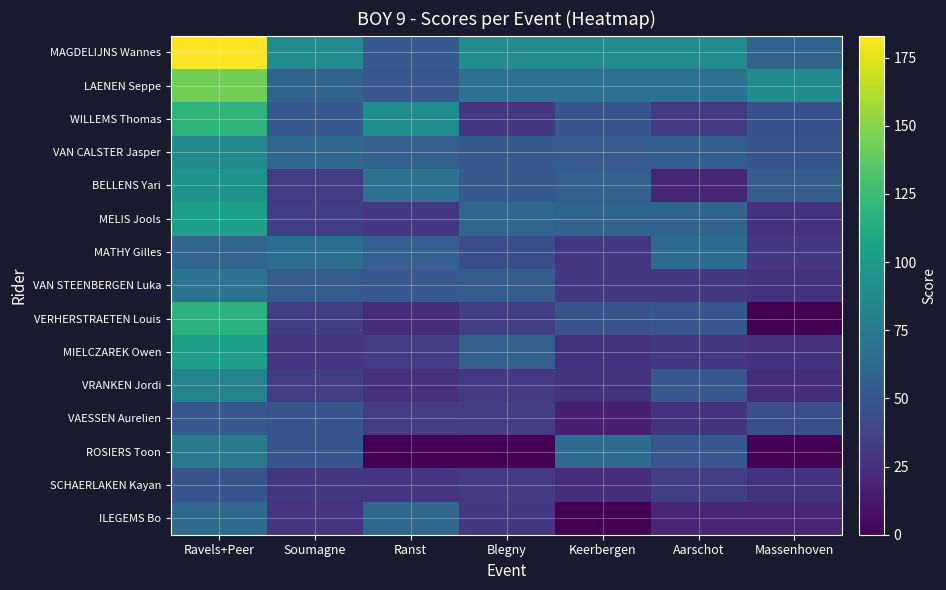

What is the spread (max minus min) of values at Massenhoven?

87